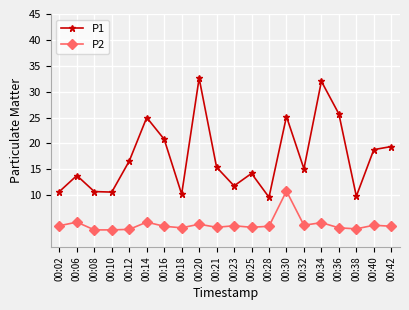

What is the sum of all P2 values?

86.6